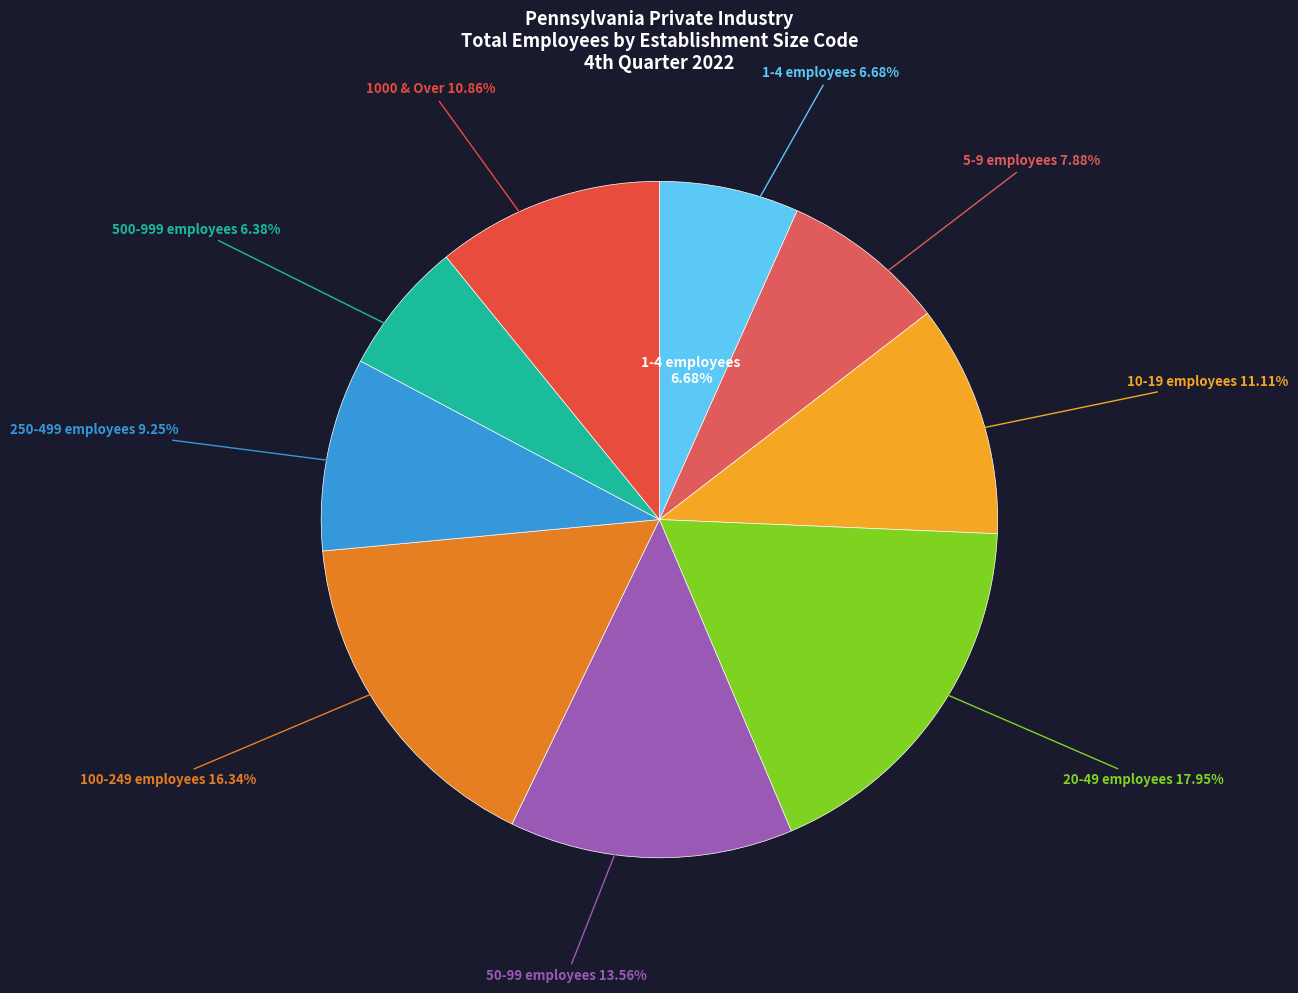

Is 500-999 the majority of the pie?

No